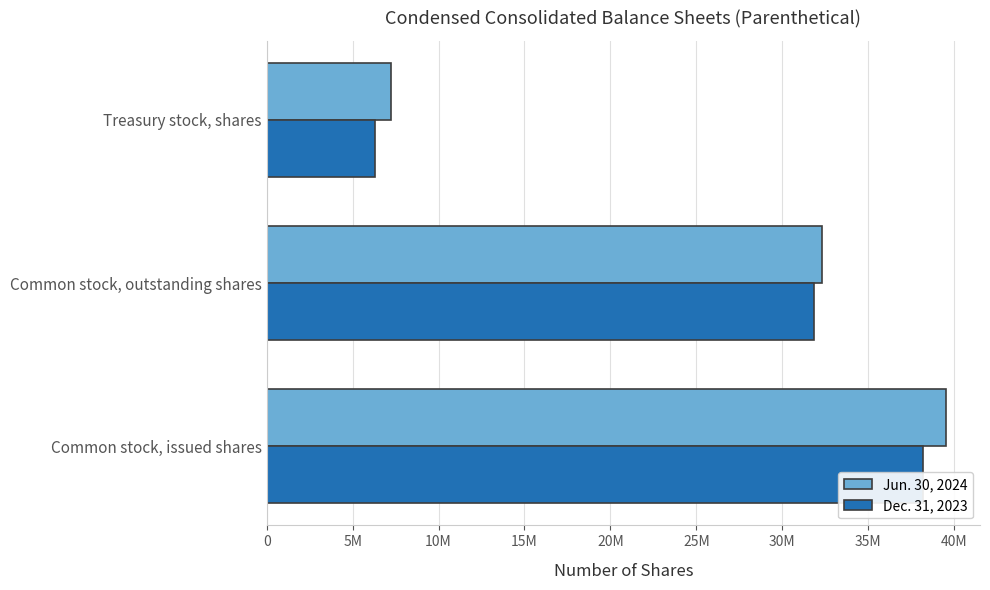

List the series in order of their overall mean, lowest first.

Dec. 31, 2023, Jun. 30, 2024